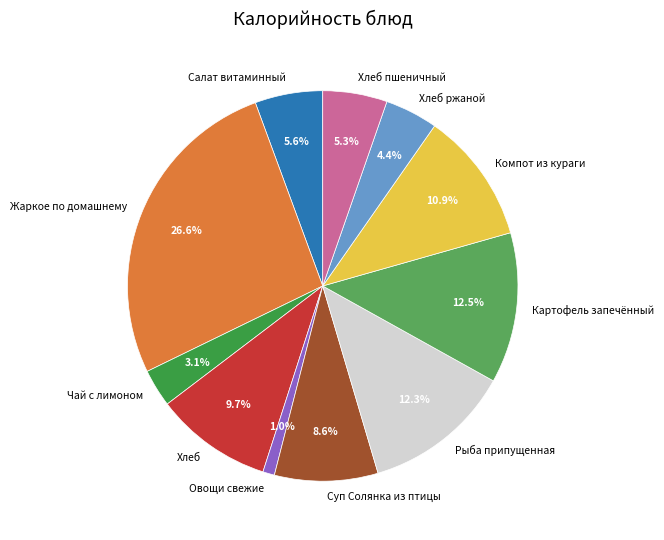

The Хлеб slice represents 10% of the pie. True or false?

True